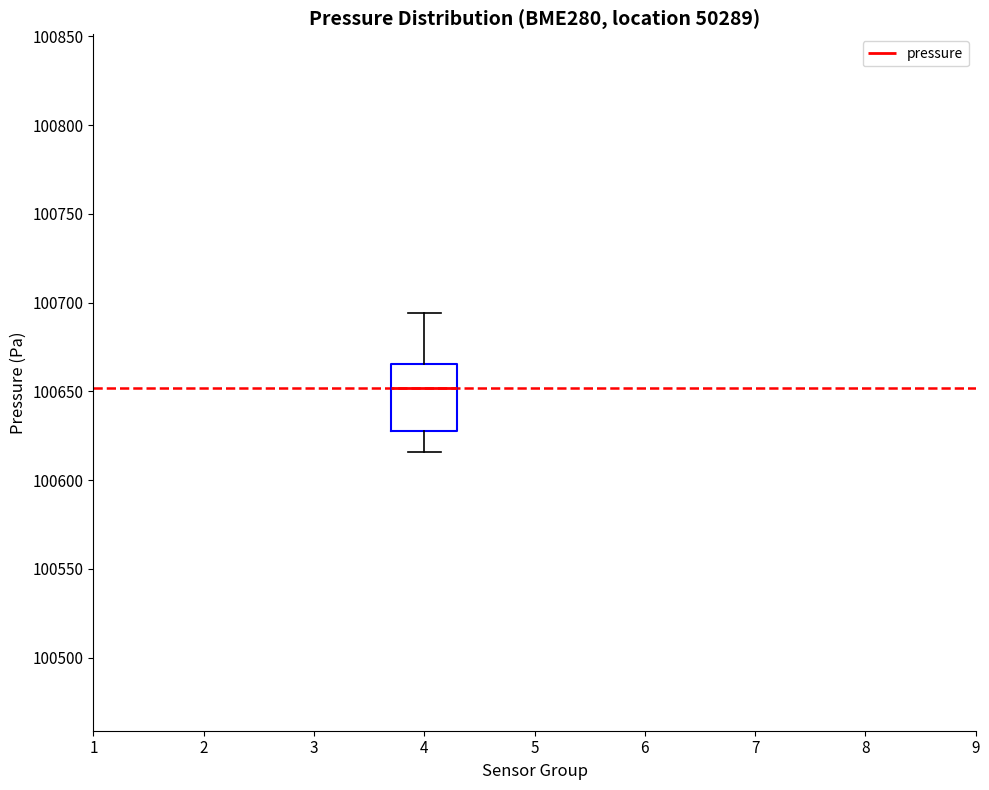

Transcribe this box plot: give where the median line is, the range the box spans, and where the two whiskers end, as read against the y-axis. The values are not printed on the chart, so give them approximately, as read against the axis.

median 100650, box 100630 to 100665, whiskers 100615 to 100695